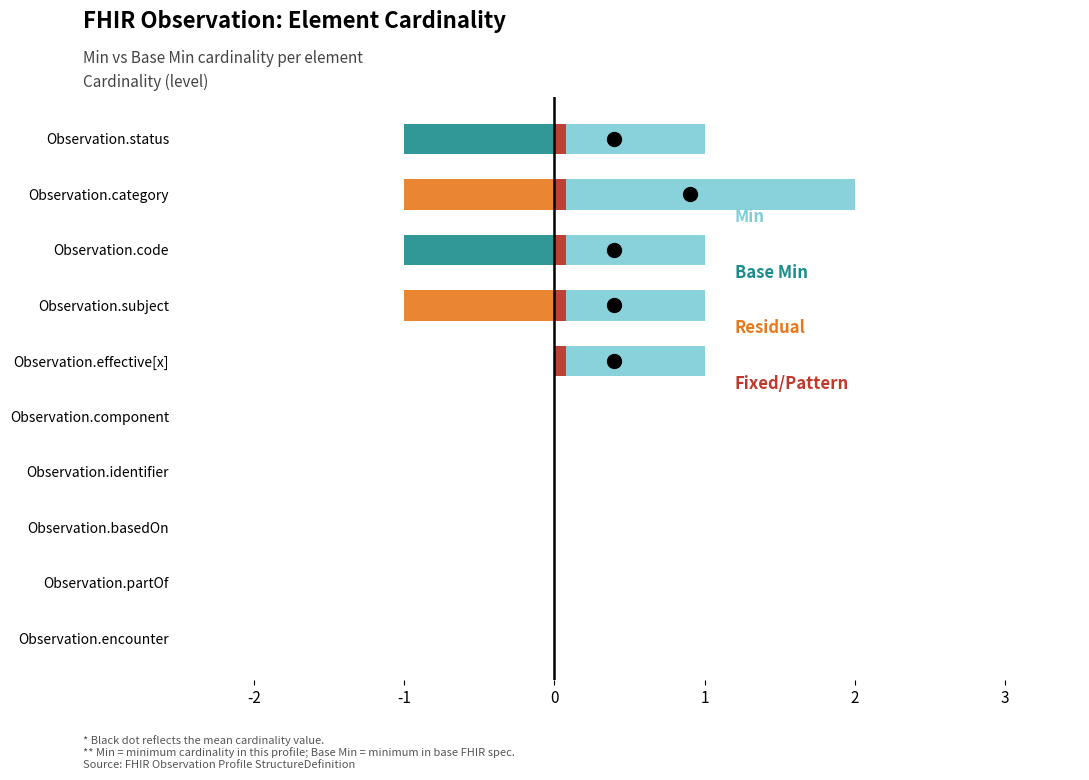

The Fixed/Pattern series shows -0.0 at Observation.partOf. True or false?

False